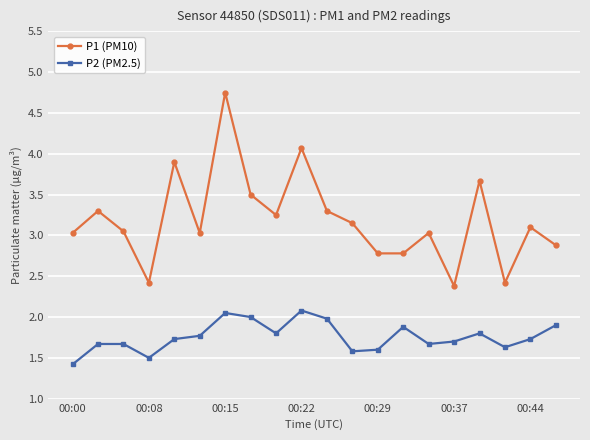

True or false: P1 (PM10) and P2 (PM2.5) intersect in this chart.

False